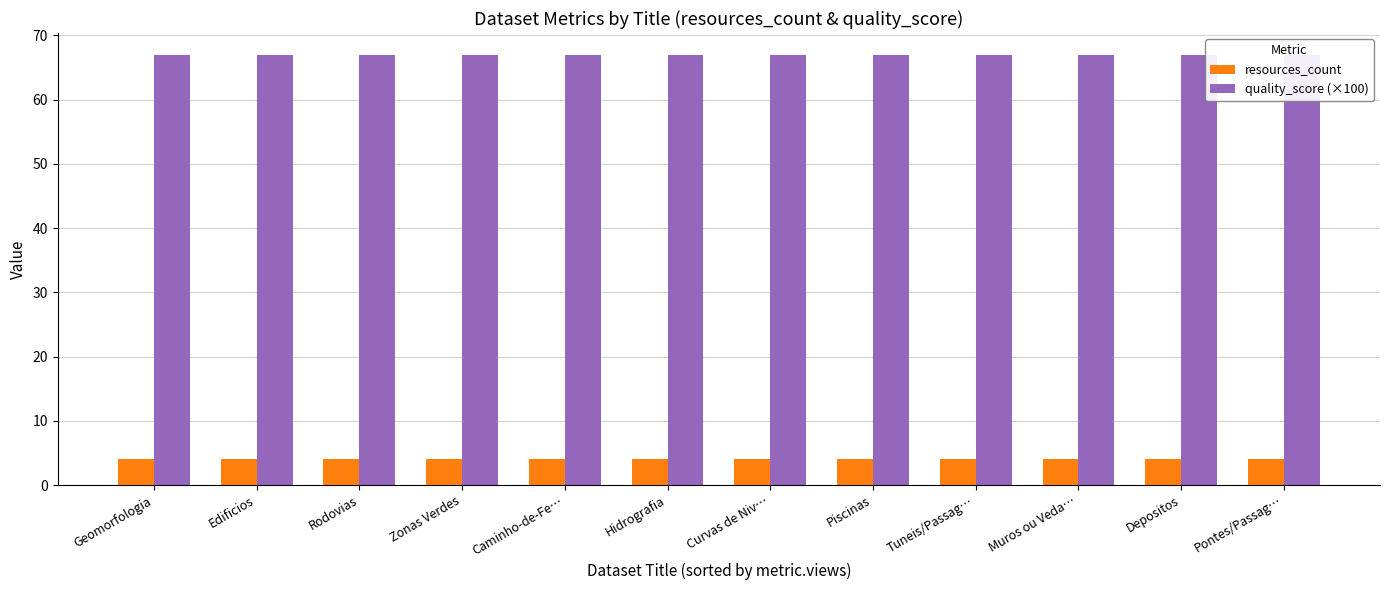

At Caminho-de-Fe…, list the series in order from largest to smallest.

quality_score (×100), resources_count